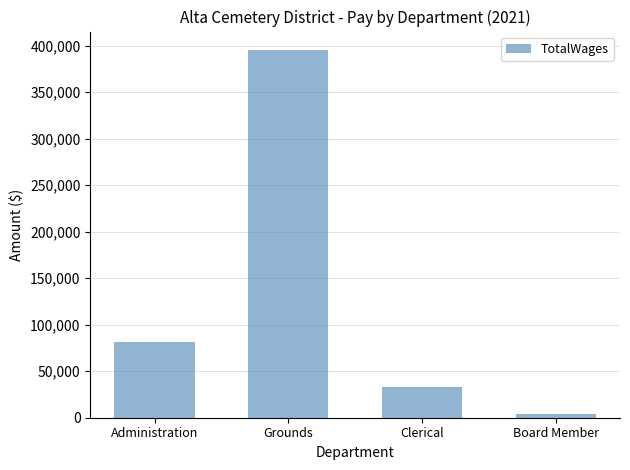

Reading right to left, what are all the values shown in this chart?

3500	32986	395468	81517